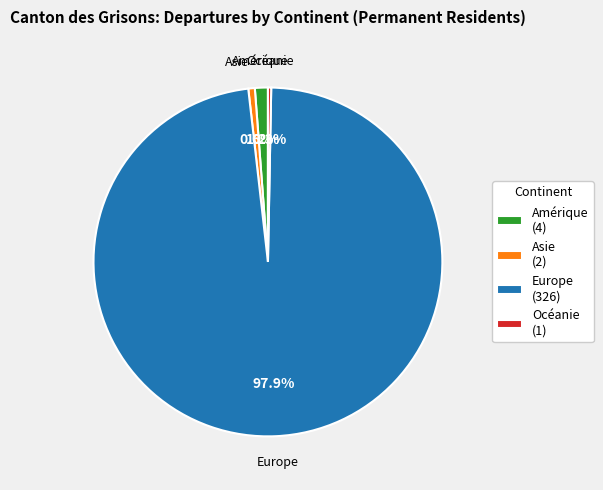

Between Amérique (4) and Europe (326), which is larger?

Europe (326)